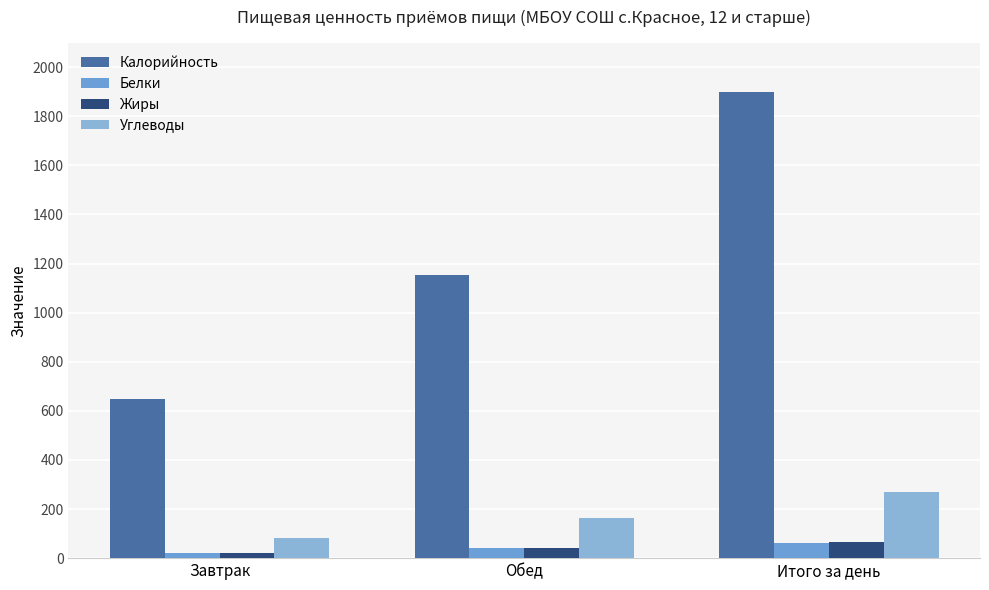

What are all the series names shown in the legend?

Калорийность, Белки, Жиры, Углеводы